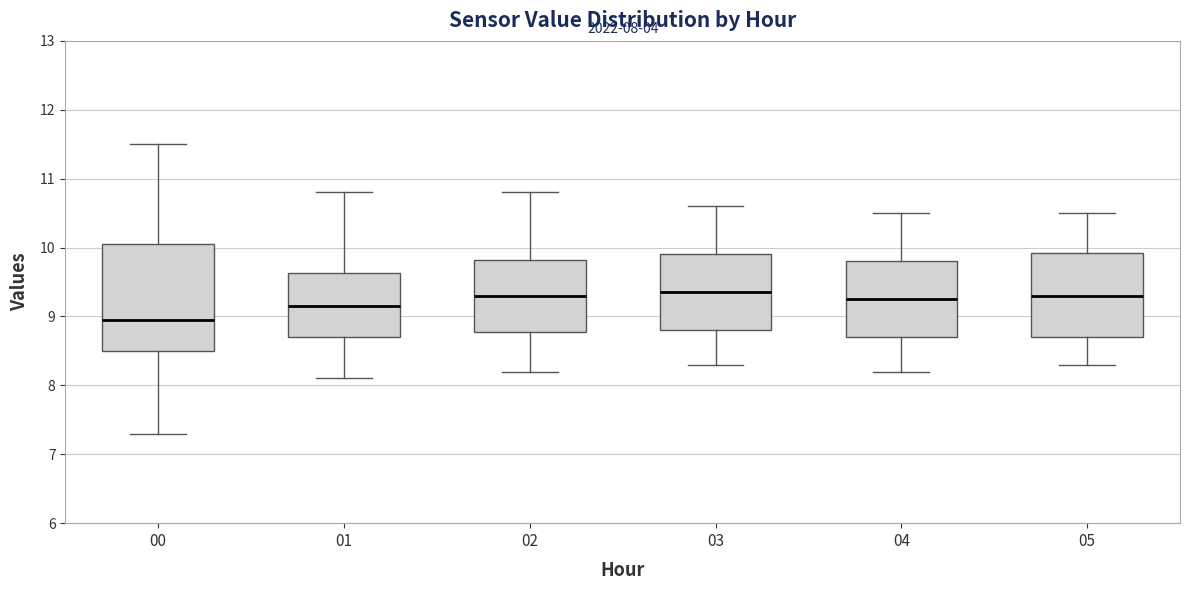

Comparing the boxes themselves (not the whiskers), which one is the tallest?

00